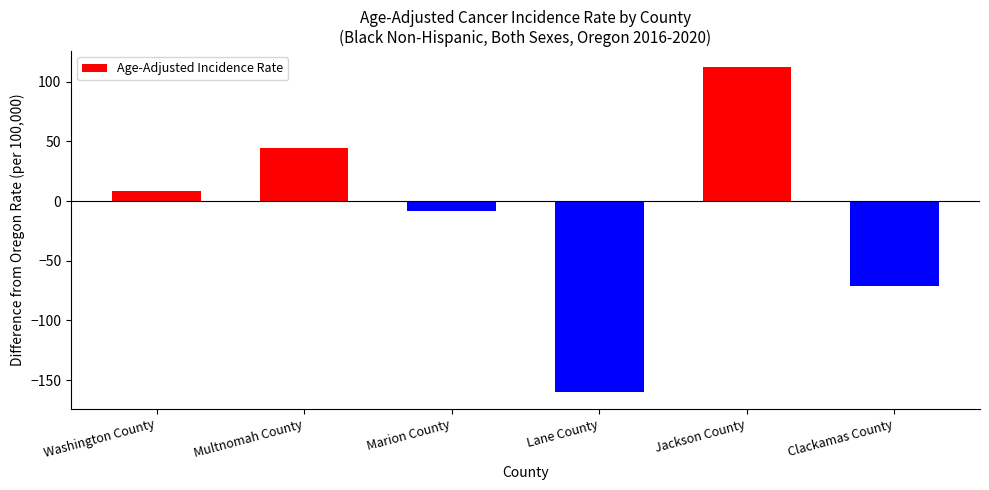

List the labels in order of value, largest first.

Jackson County, Multnomah County, Washington County, Marion County, Clackamas County, Lane County